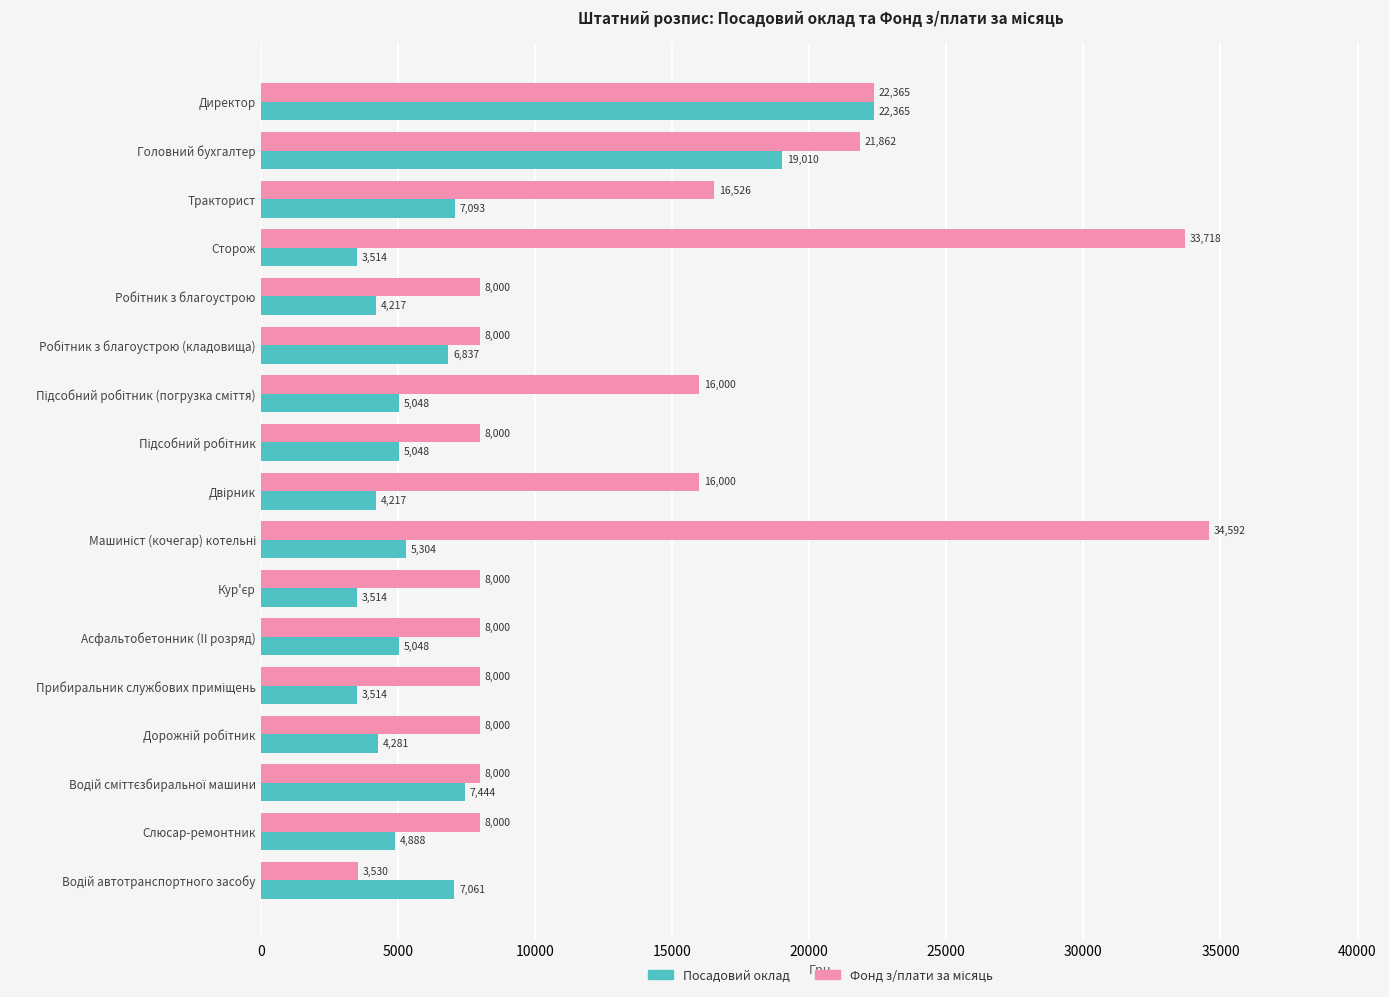

What is the minimum value shown in the chart?

3514.5